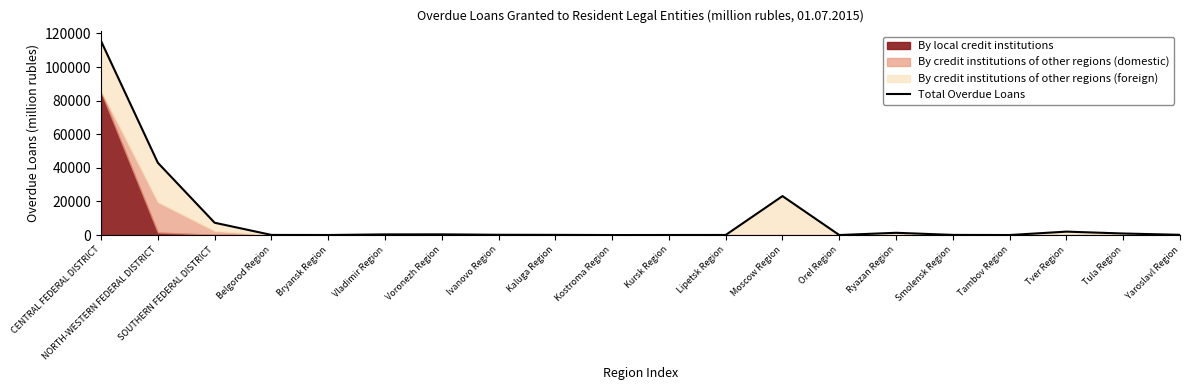

What is the sum of the values at Vladimir Region and NORTH-WESTERN FEDERAL DISTRICT?

43419